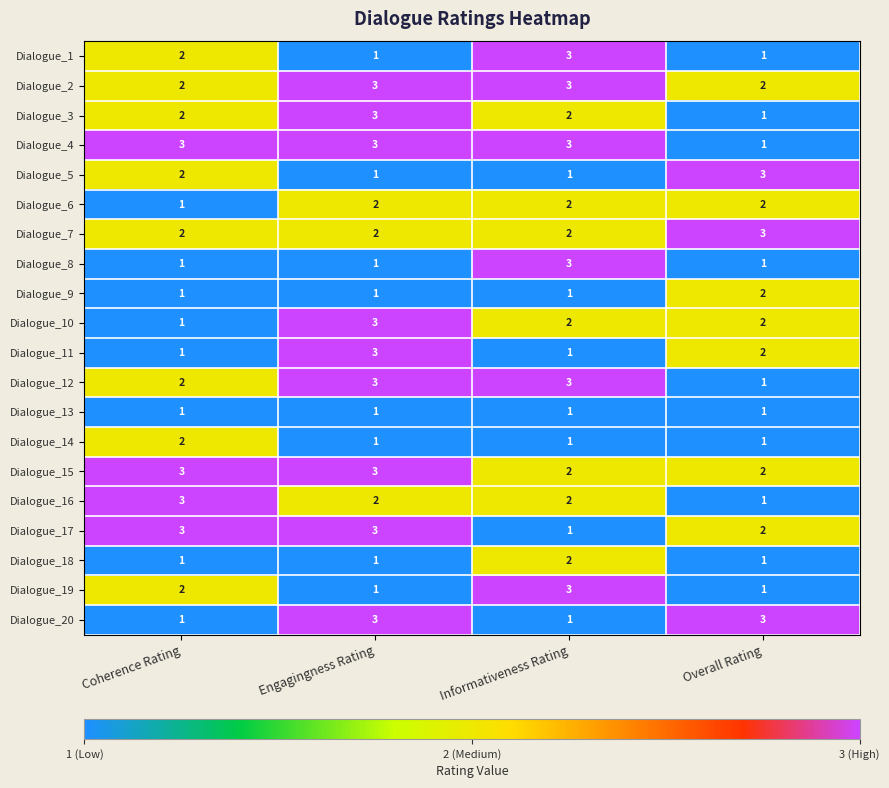

What is the sum of the Dialogue_1 values at Coherence Rating and Engagingness Rating?

3